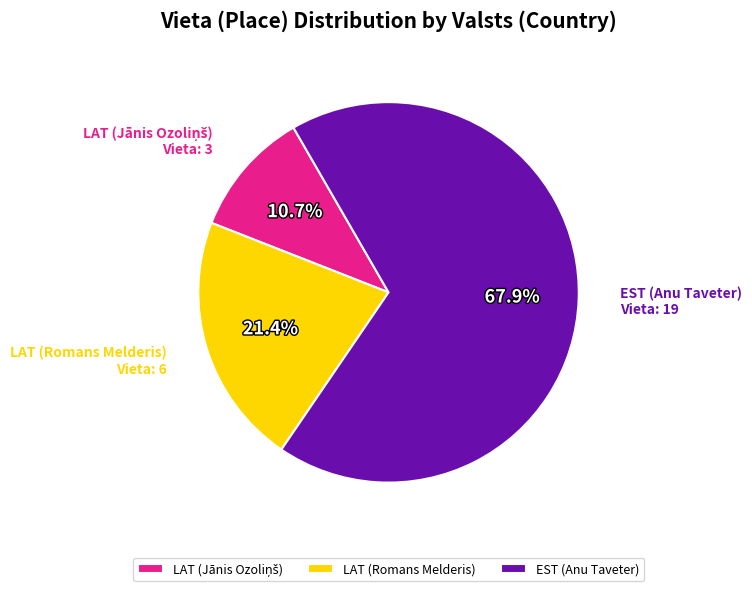

Count the number of slices in the pie.

3